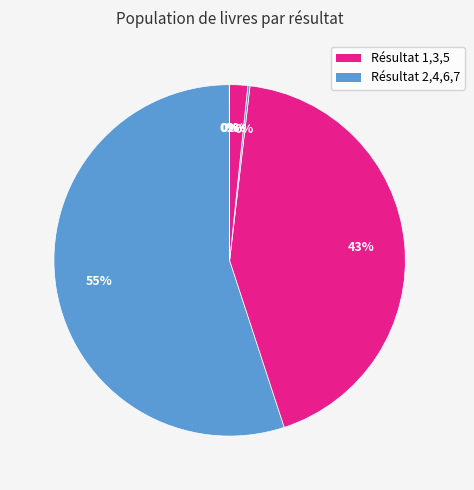

Is there any slice that represents more than half of the pie?

Yes